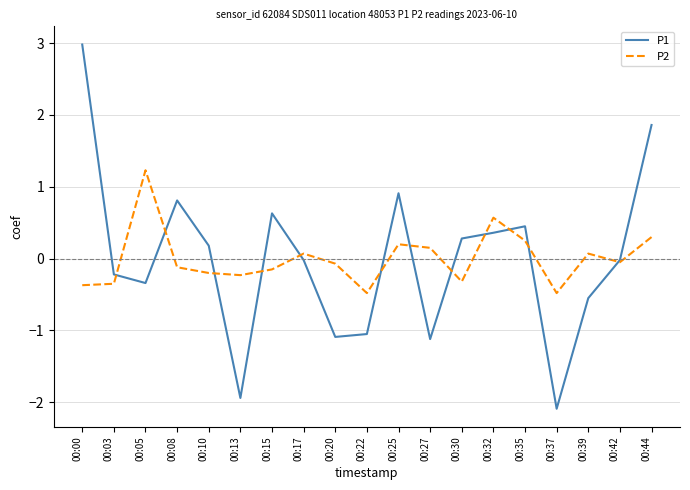

What is the maximum value for P2?

1.2